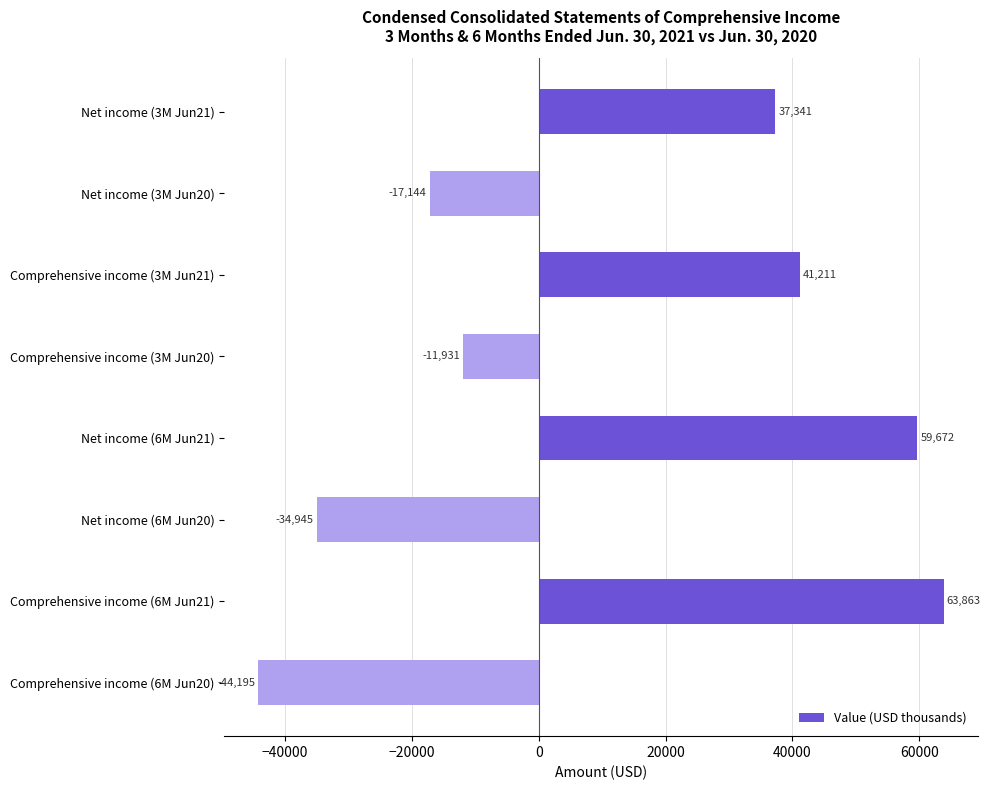

How many values are above zero?

4